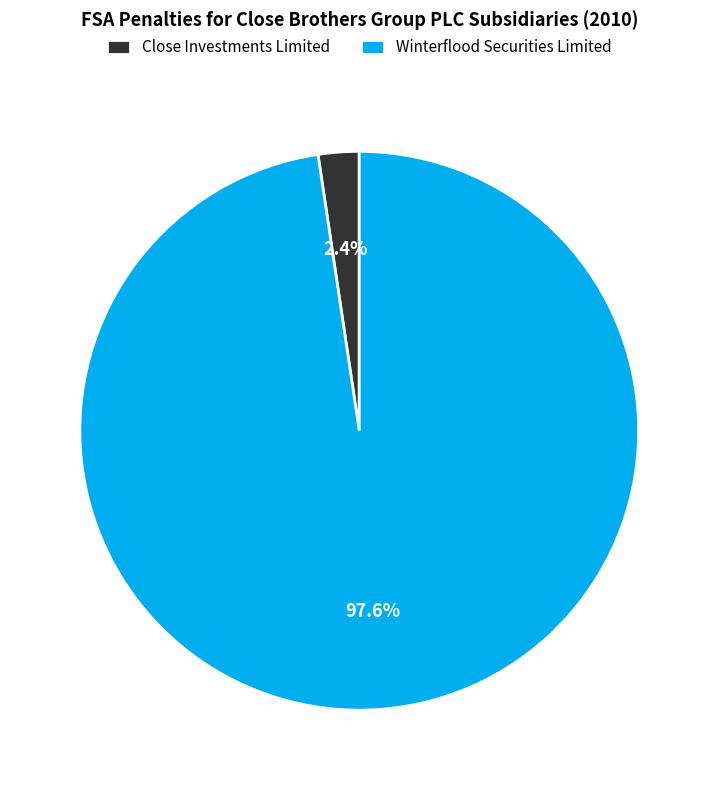

To the nearest percent, what is the difference between the Close Investments Limited and Winterflood Securities Limited slice percentages?

95%